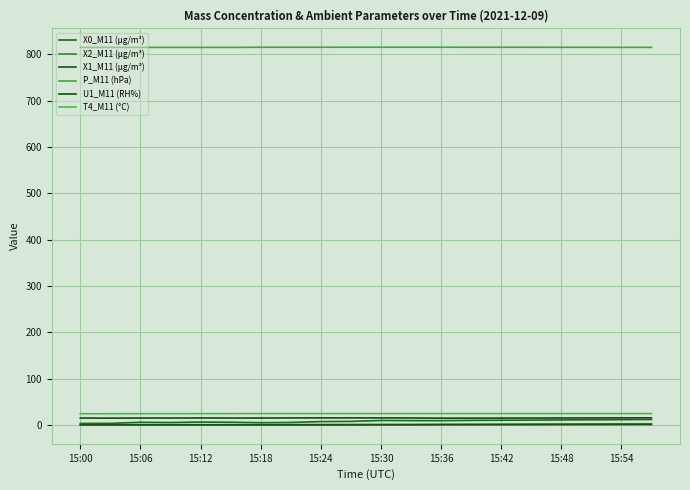

Is this an area chart (filled region under the line)?

No